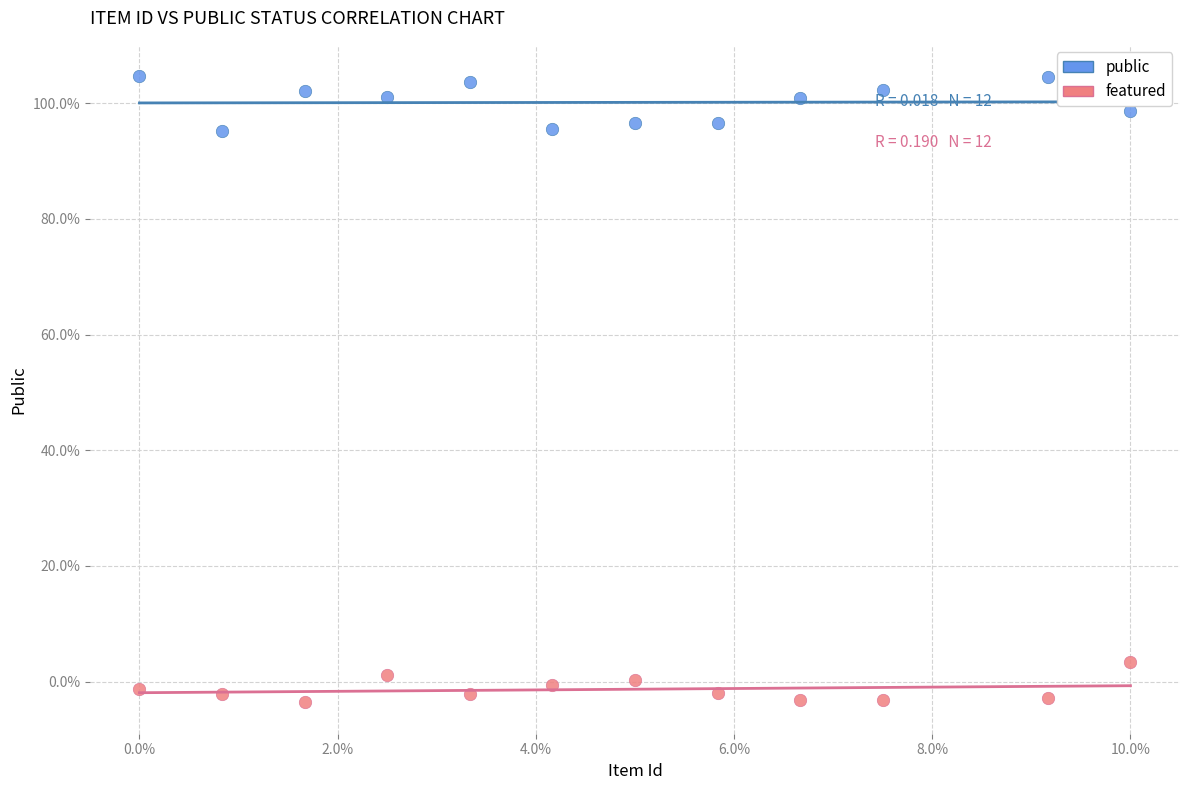

Which series contains the lowest Y value?

featured